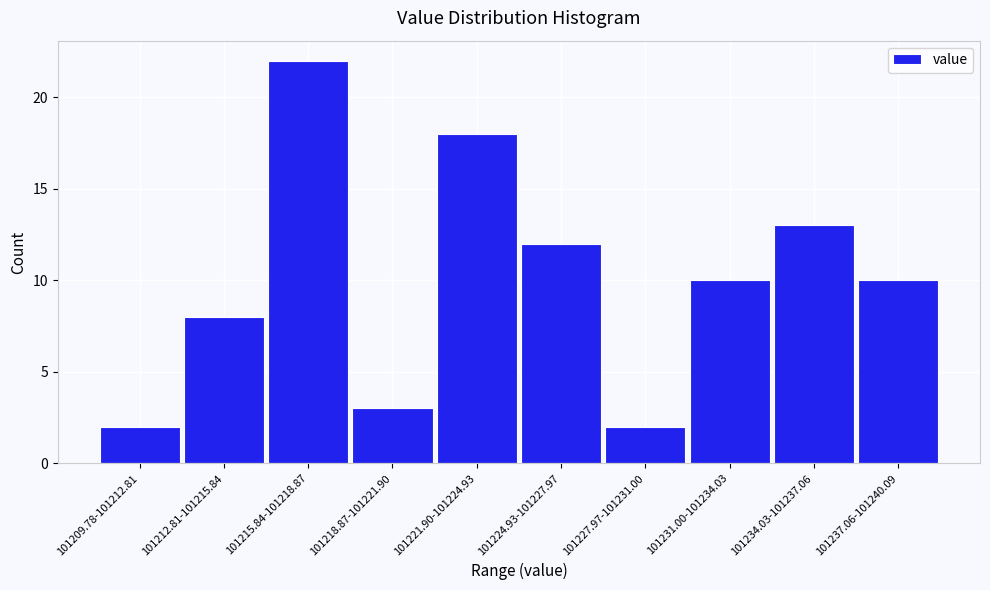

Reading left to right, list all the values displayed in this chart.

2	8	22	3	18	12	2	10	13	10